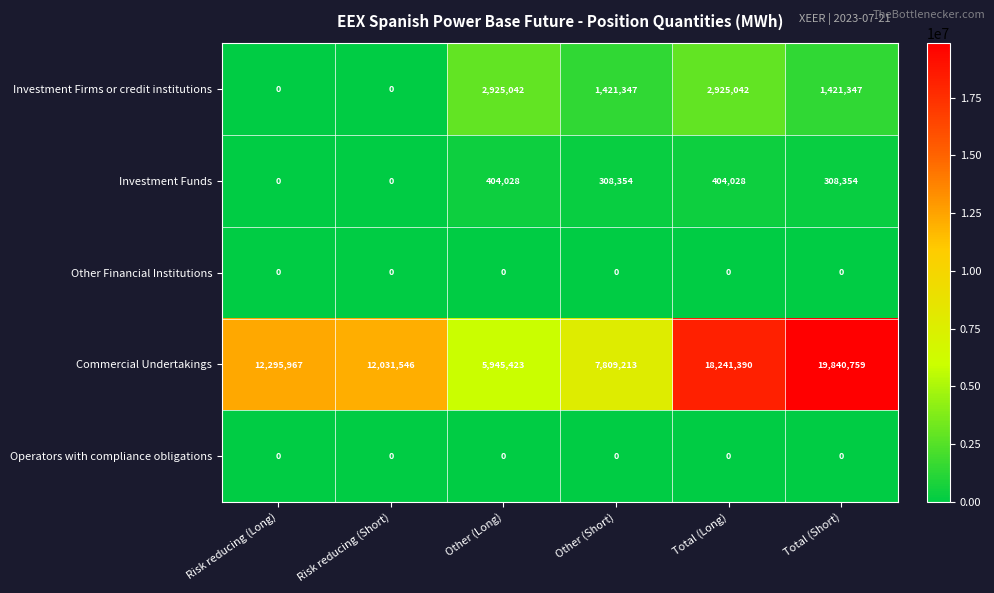

Which series has the largest total across all categories?

Commercial Undertakings